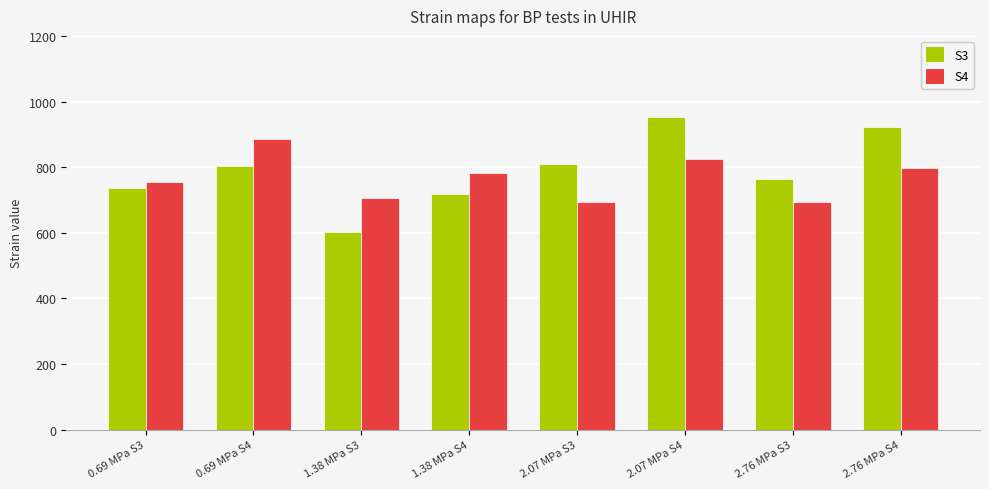

What position from the right is 2.76 MPa S4?

1